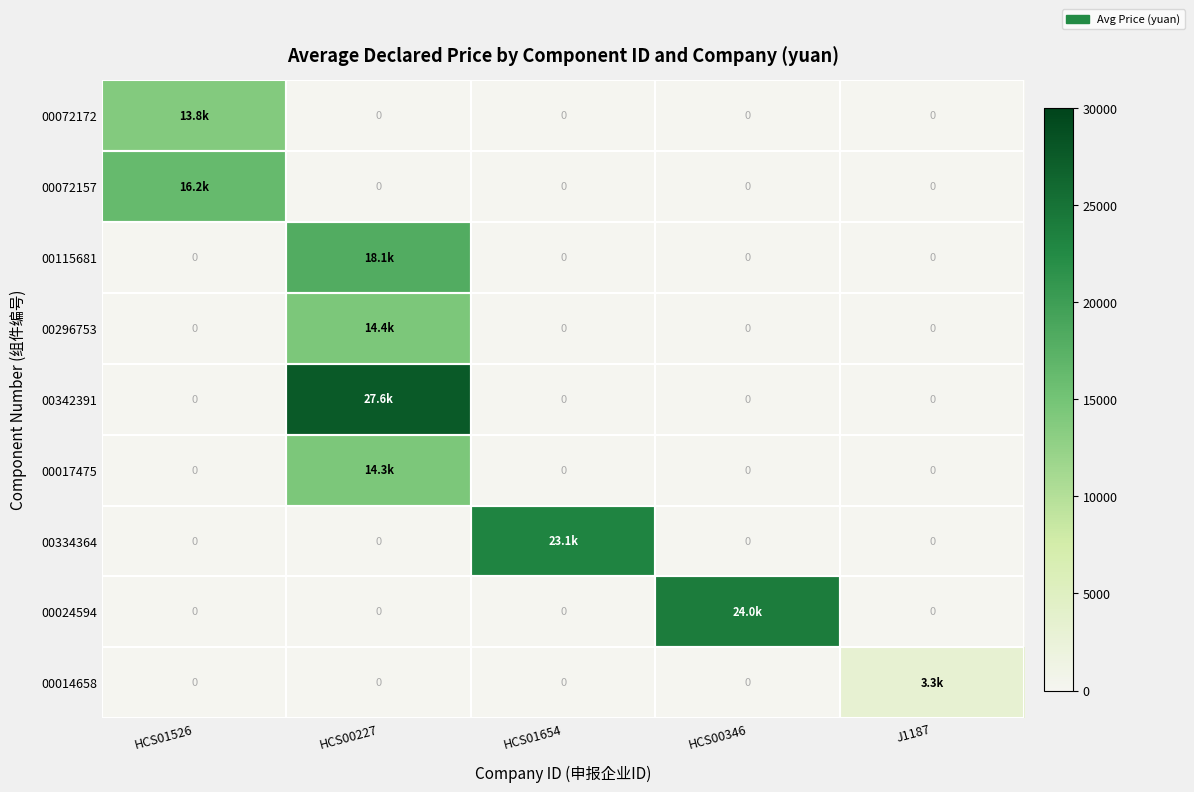

What is the total value across all series at HCS01526?

30064